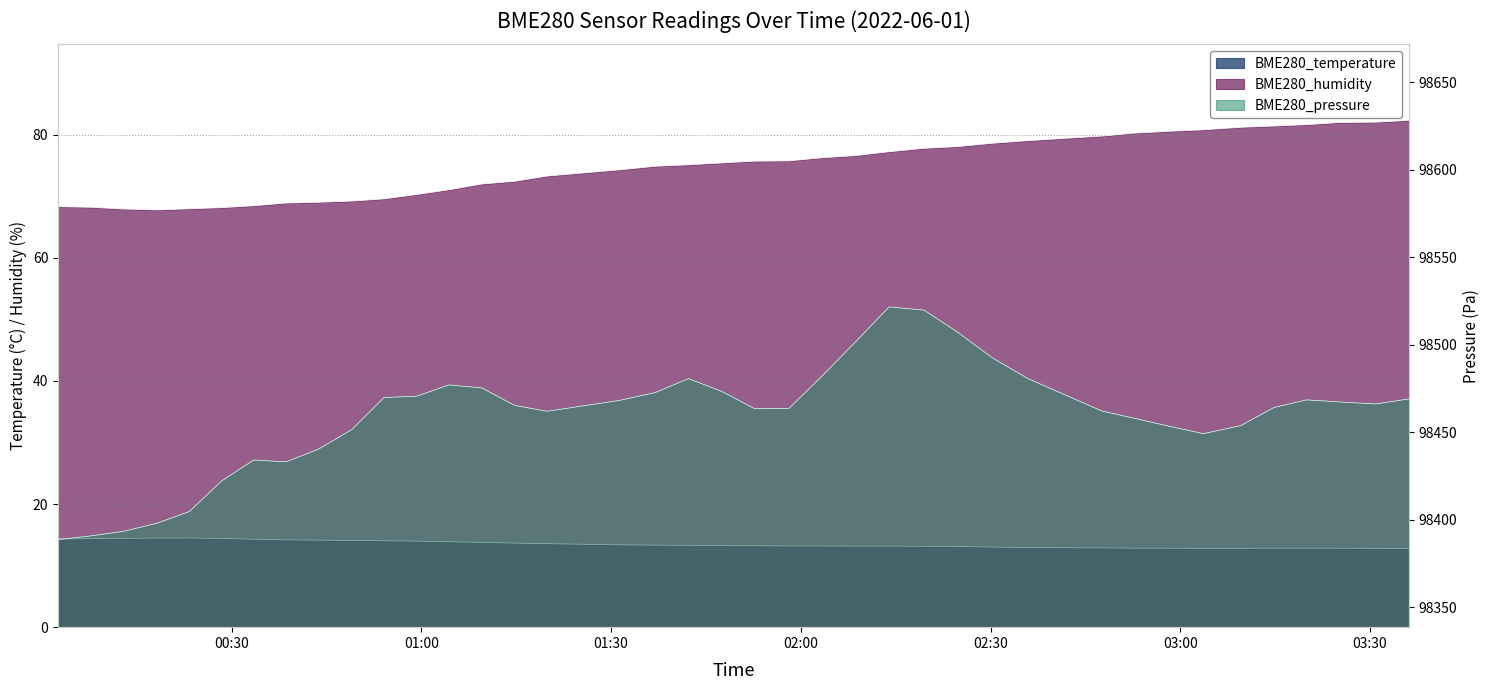

At which label does BME280_pressure reach its peak?

2022/06/01 02:13:58